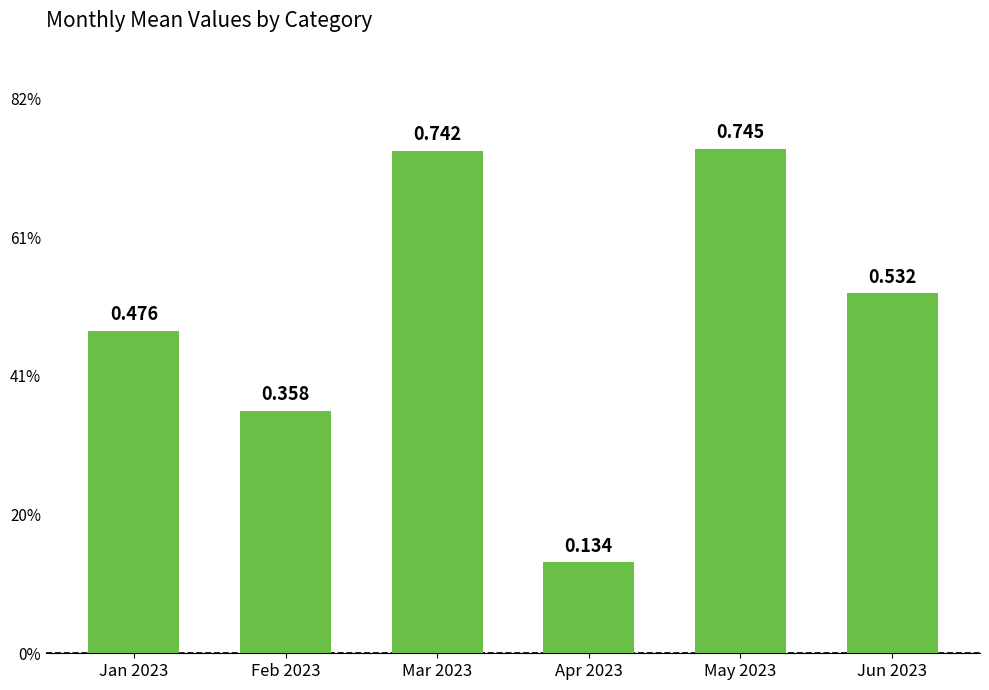

Rank the categories by value from lowest to highest.

Apr 2023, Feb 2023, Jan 2023, Jun 2023, Mar 2023, May 2023